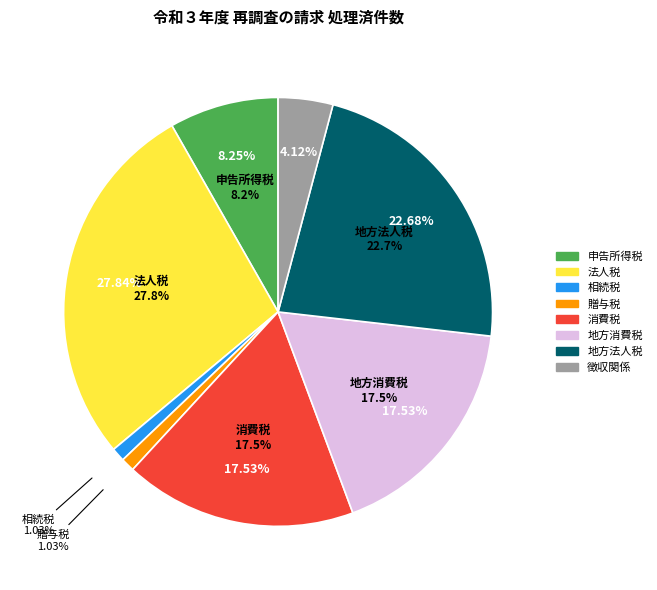

To the nearest percent, what is the combined percentage of 法人税 and 徴収関係?

32%